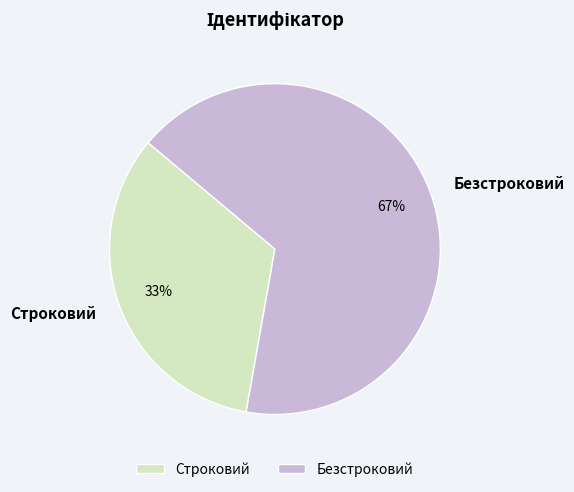

Which has a higher value, Безстроковий or Строковий?

Безстроковий